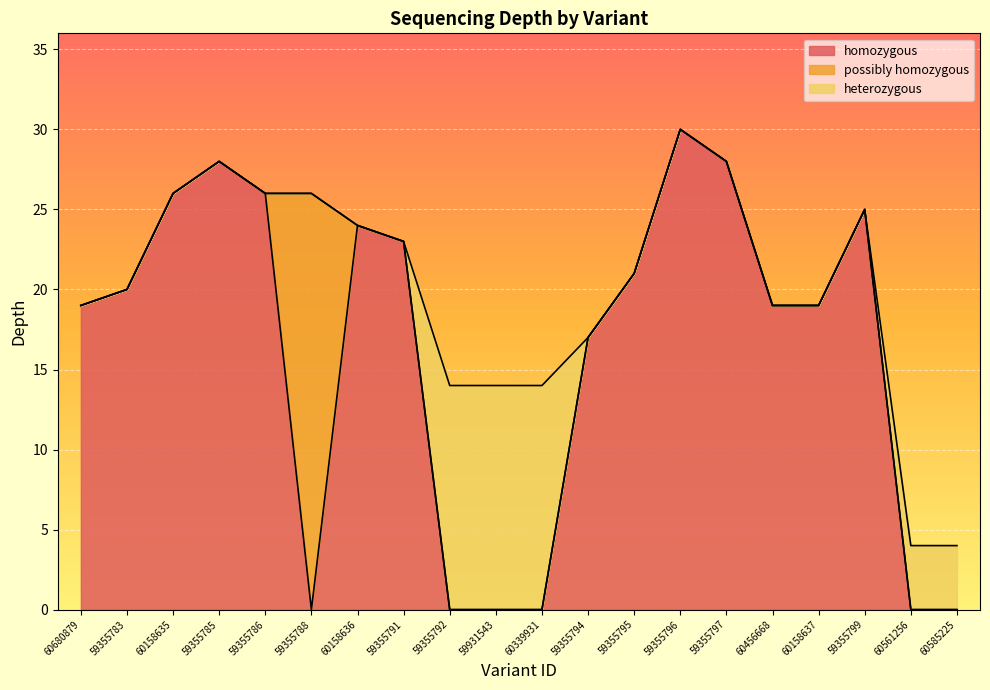

Where is the data nearest to the value 17?

59355794